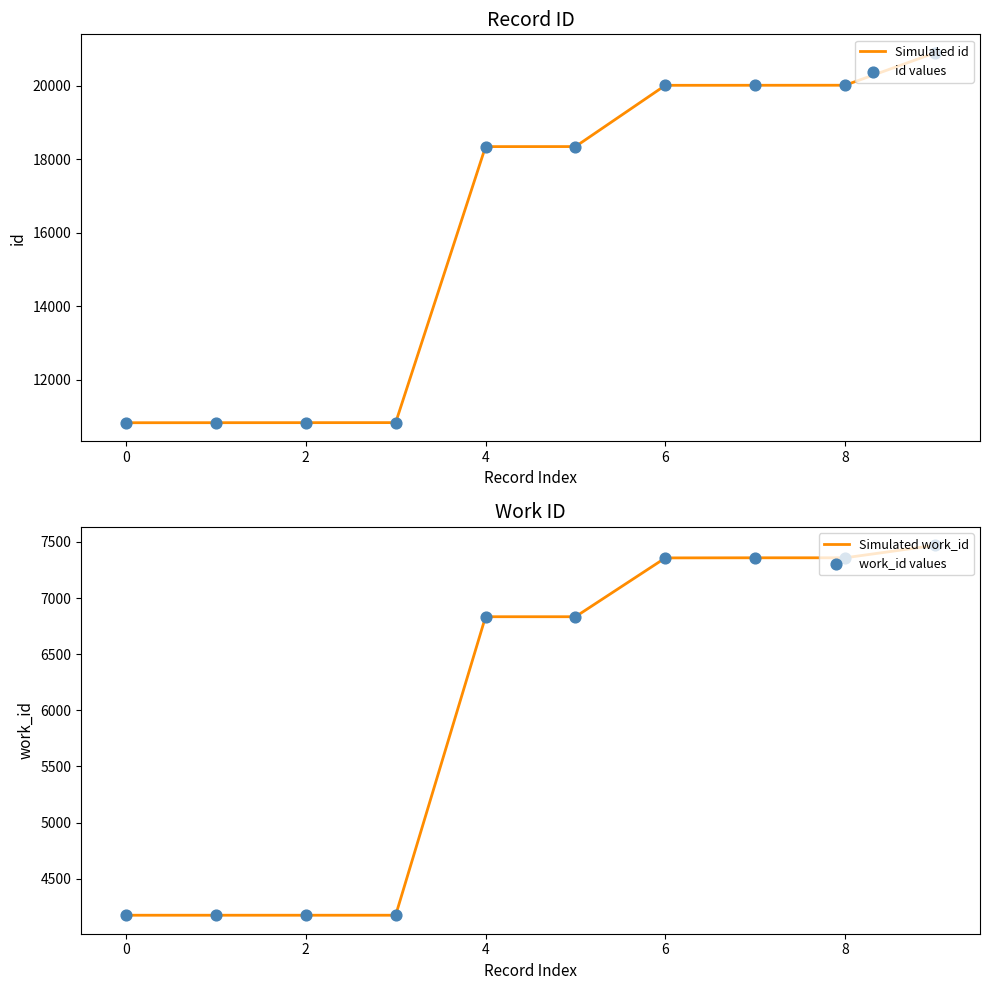

Which series reaches the minimum Y coordinate?

Simulated work_id